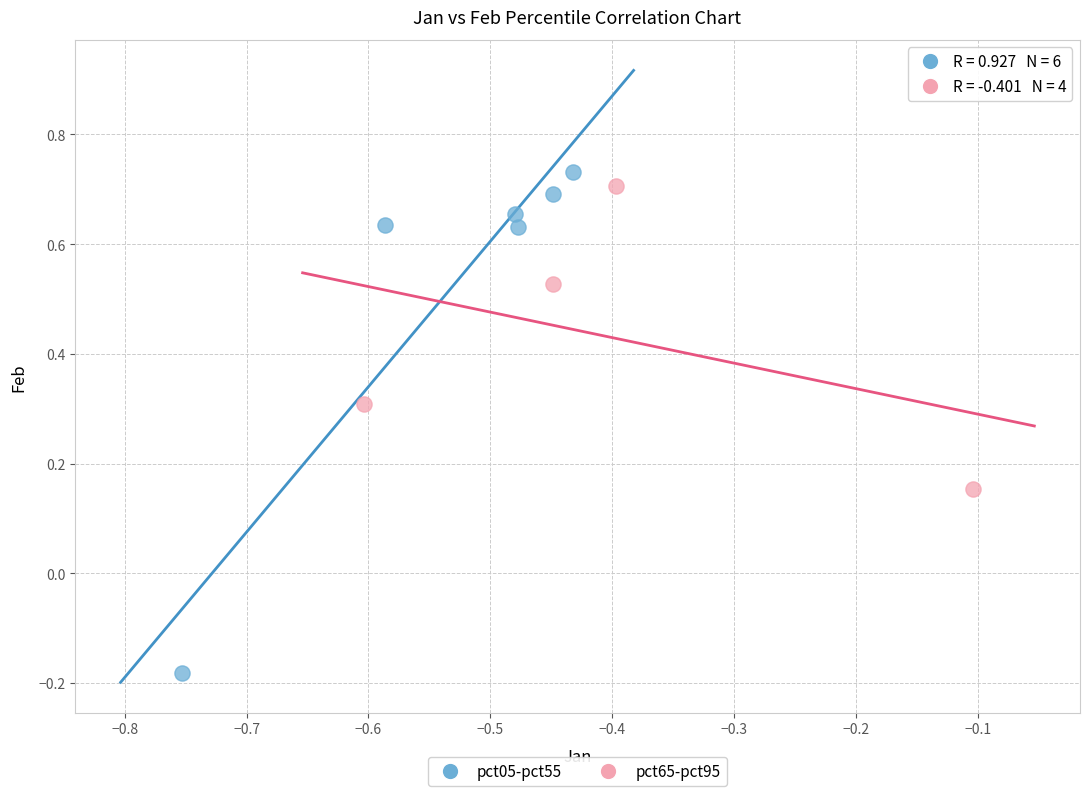

What are all the series names shown in the legend?

pct05-pct55, pct65-pct95